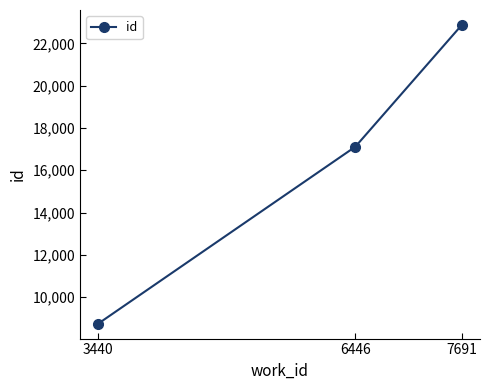

Is it true that the value at 7691 is 22868?

True